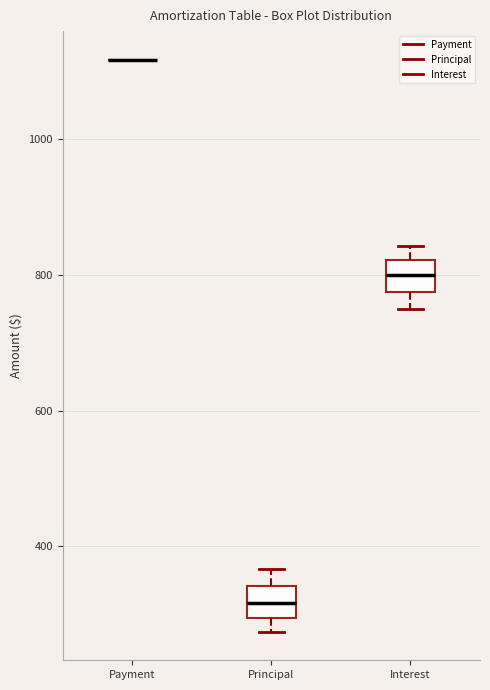

Where does the median line of the box for Principal sit on the y-axis? The values are not printed on the chart, so give them approximately, as read against the axis.

320